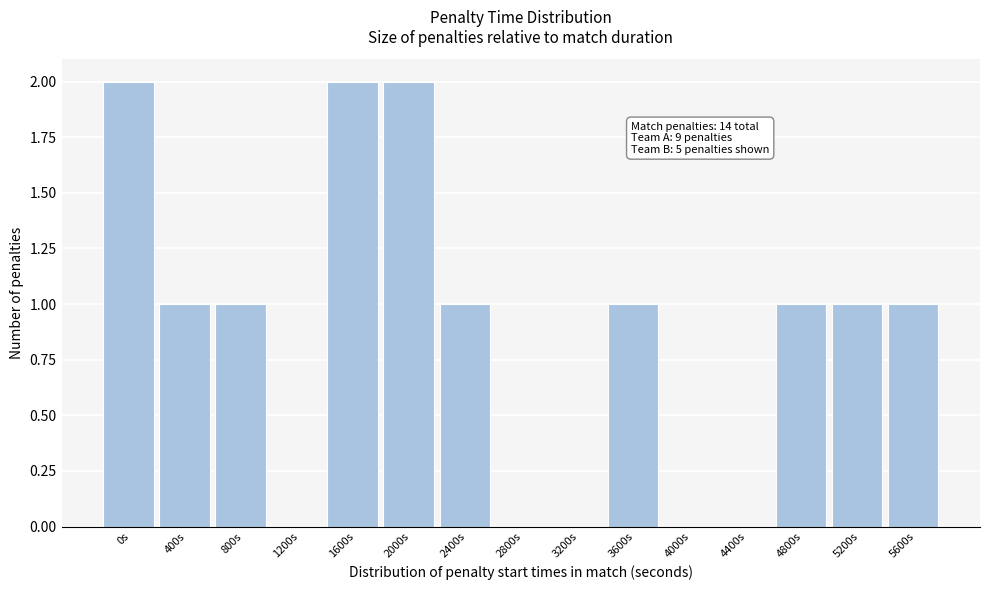

Reading right to left, transcribe all the data shown in this chart.

5600s=1	5200s=1	4800s=1	4400s=0	4000s=0	3600s=1	3200s=0	2800s=0	2400s=1	2000s=2	1600s=2	1200s=0	800s=1	400s=1	0s=2